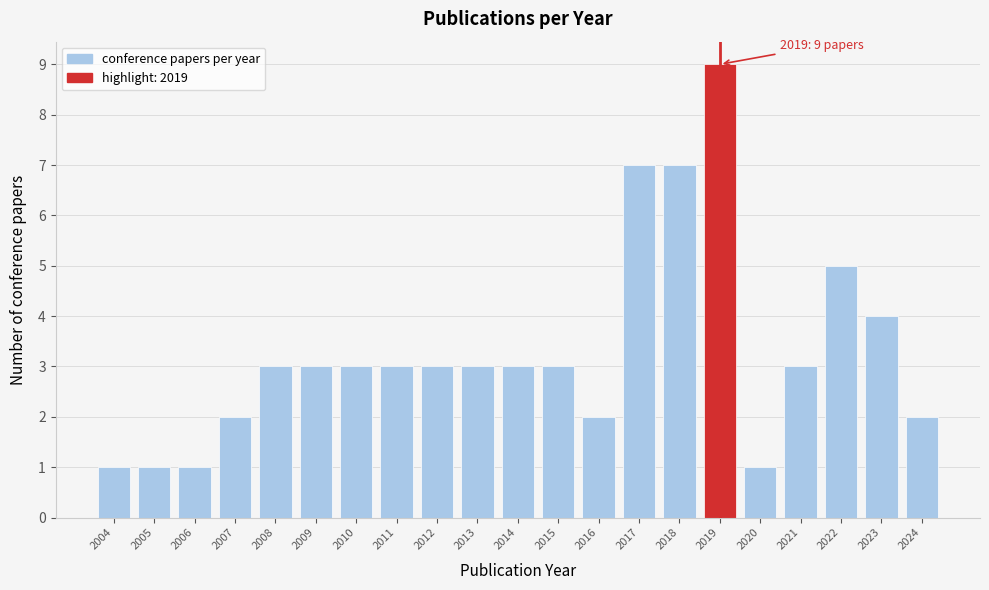

Reading right to left, extract all data points from this chart.

2	4	5	3	1	9	7	7	2	3	3	3	3	3	3	3	3	2	1	1	1